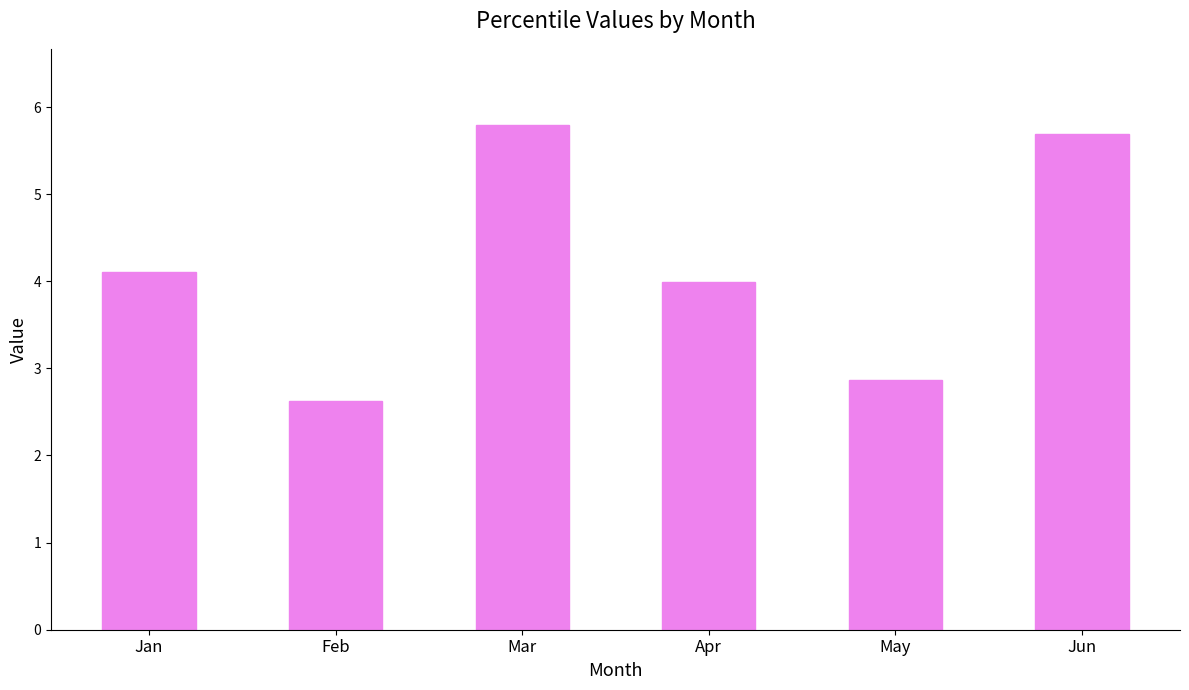

Rank the categories by value from lowest to highest.

Feb, May, Apr, Jan, Jun, Mar